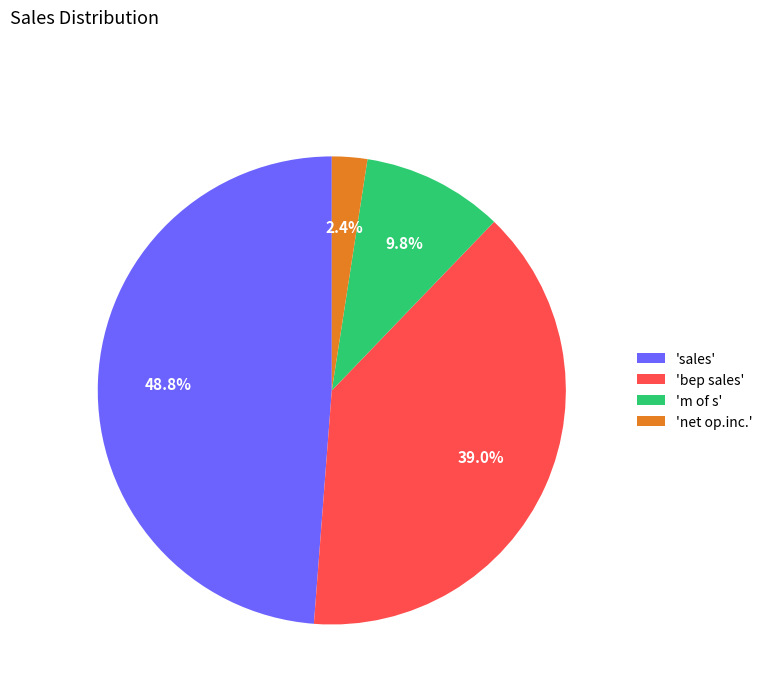

To the nearest percent, what is the difference between the largest and smallest slice percentages?

46%